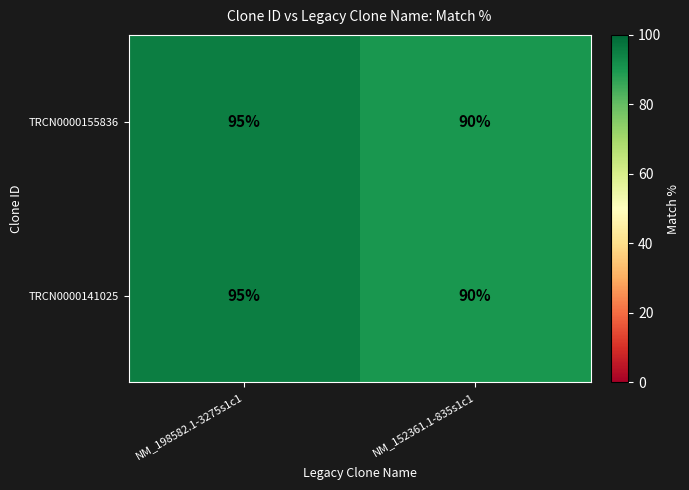

What is the smallest value displayed?

90